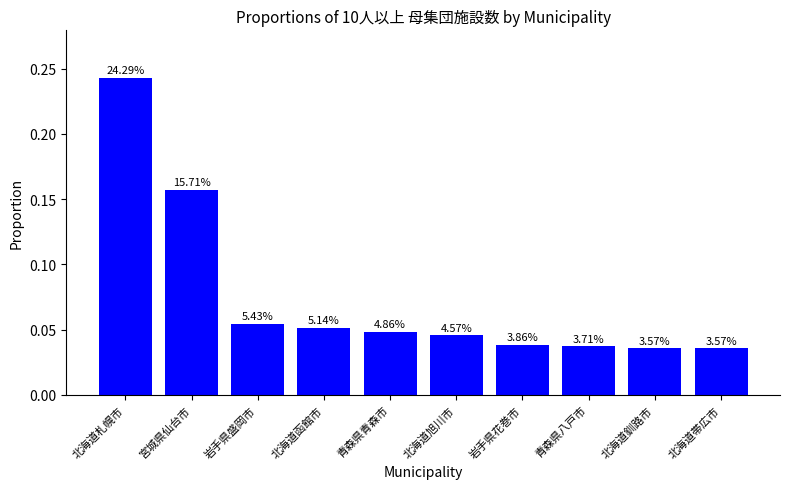

What is the average value?

0.1